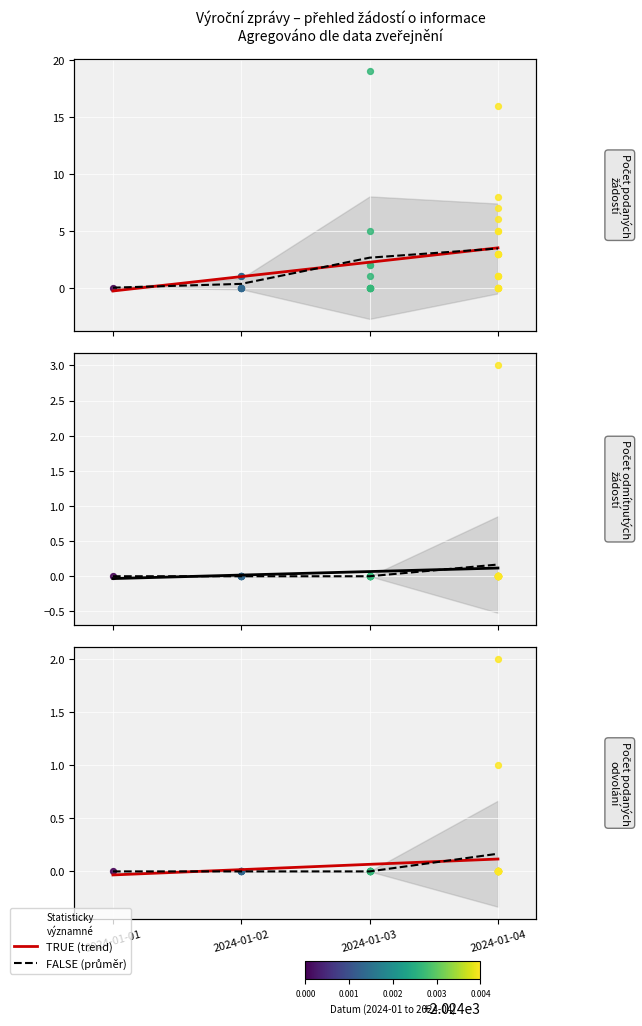

Which series has the largest Y range (max minus min)?

Trend (Počet podaných žádostí o informace)